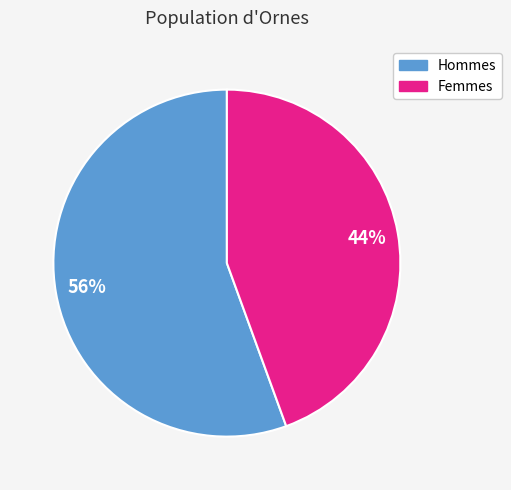

Is there any slice that represents more than half of the pie?

Yes